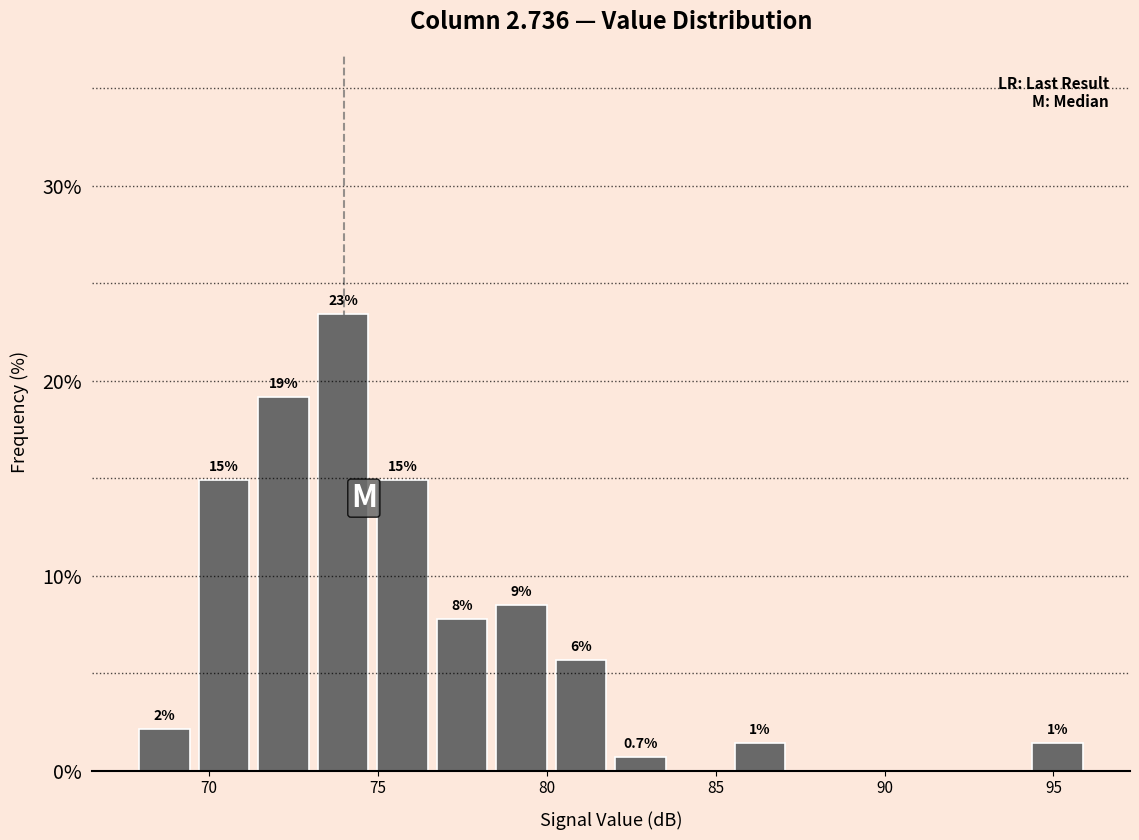

Read against the x-axis, roughly where is the centre of the tallest bar?

74.0